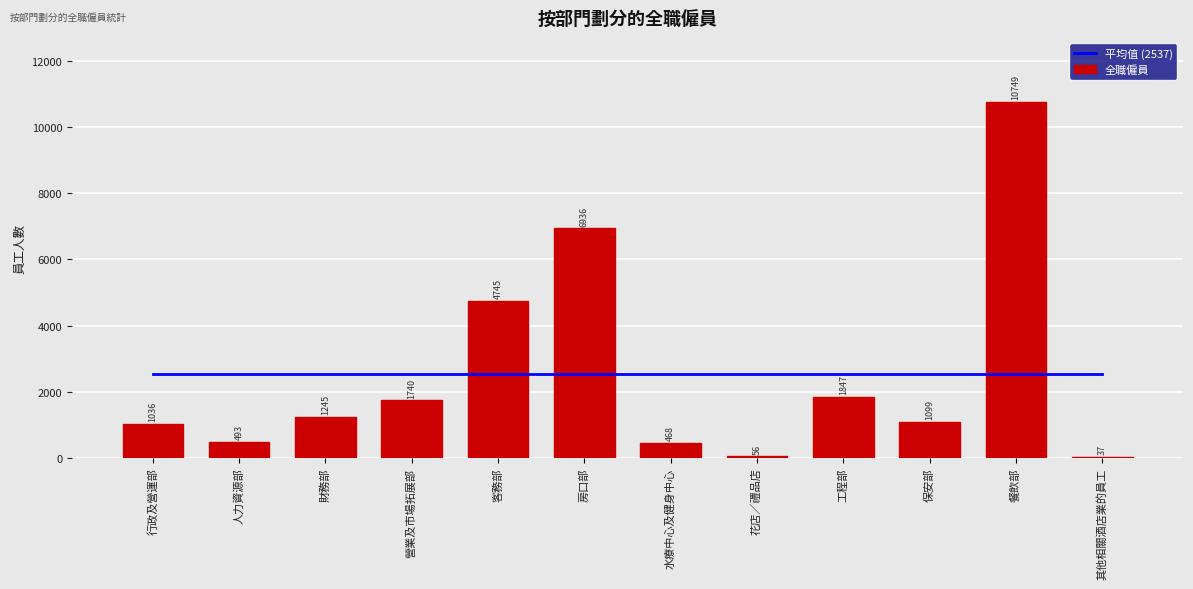

What is the smallest value displayed?

37.0